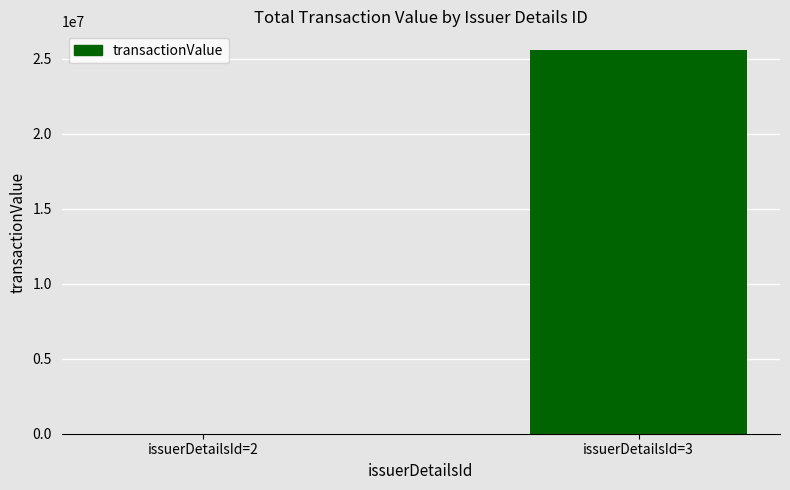

Which has a higher value, issuerDetailsId=2 or issuerDetailsId=3?

issuerDetailsId=3